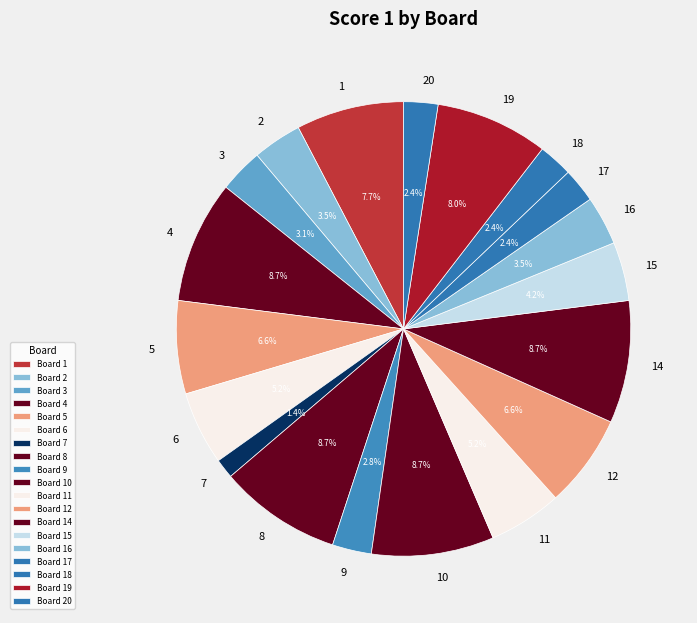

True or false: 19 accounts for 18% of the total.

False